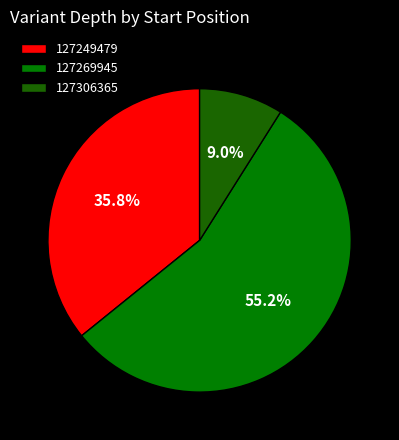

How many segments does this pie chart have?

3